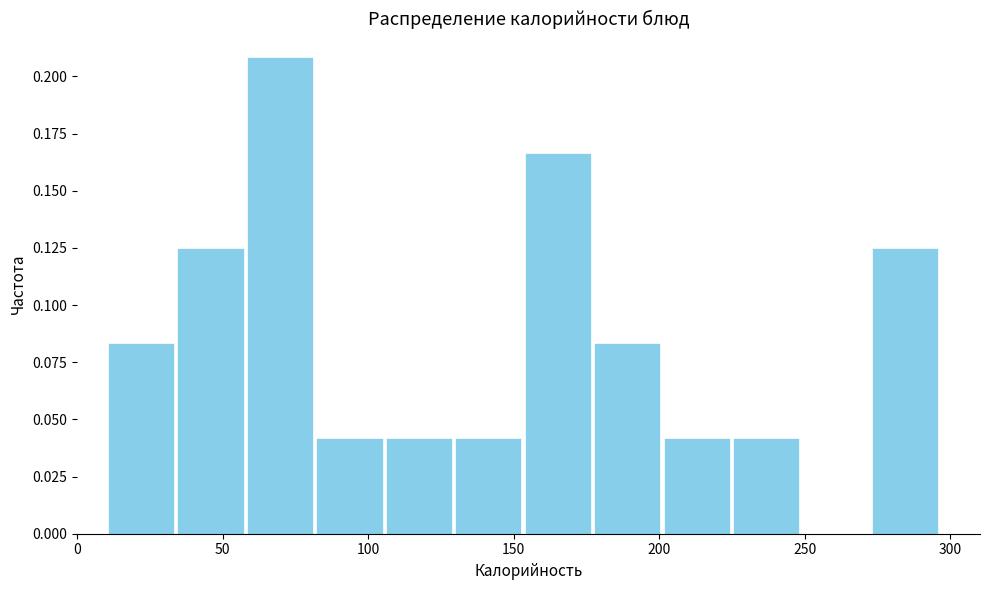

Reading left to right, list every bar in this chart as the range it spans on the x-axis followed by its height. Neither the bar edges nor the heights are printed on the chart, so give them approximately, as read against the axes.

10 to 35: 0.085
35 to 60: 0.125
60 to 80: 0.210
80 to 105: 0.040
105 to 130: 0.040
130 to 155: 0.040
155 to 175: 0.165
175 to 200: 0.085
200 to 225: 0.040
225 to 250: 0.040
250 to 275: 0
275 to 295: 0.125